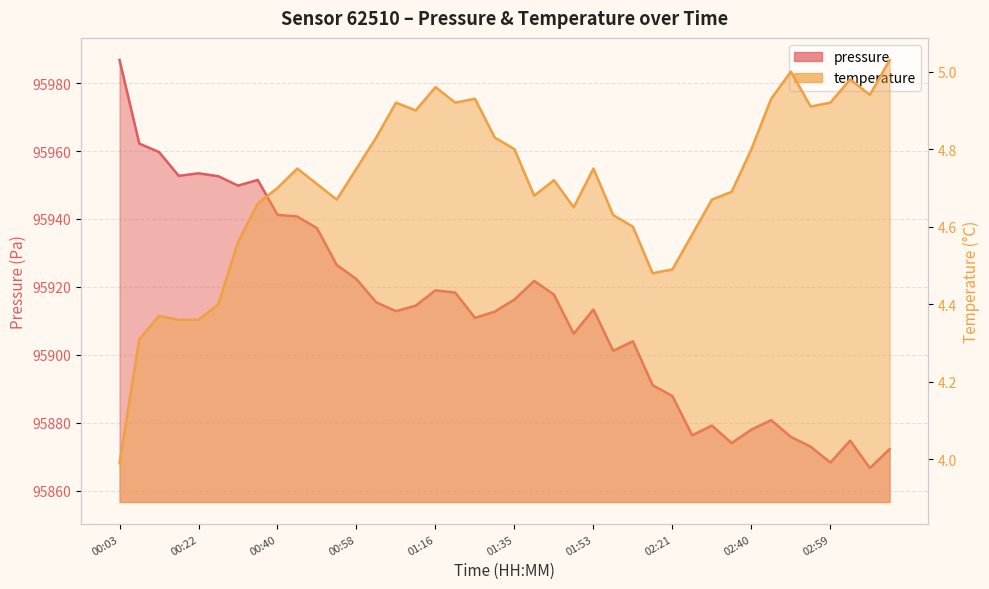

Rank the series by their maximum value, from lowest to highest.

temperature, pressure